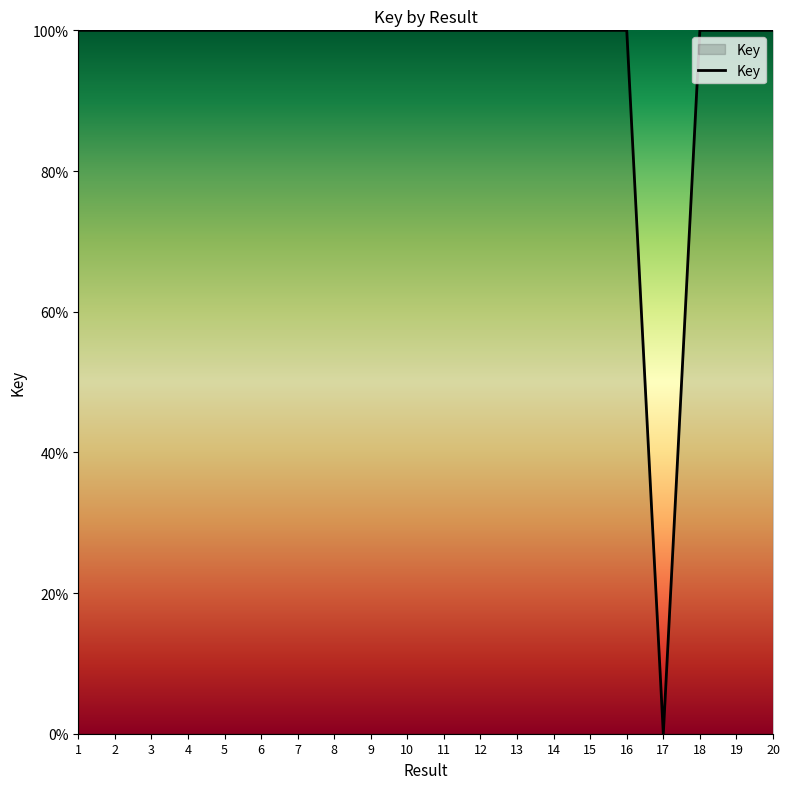

Is it true that the value at 16 is 63.9?

False